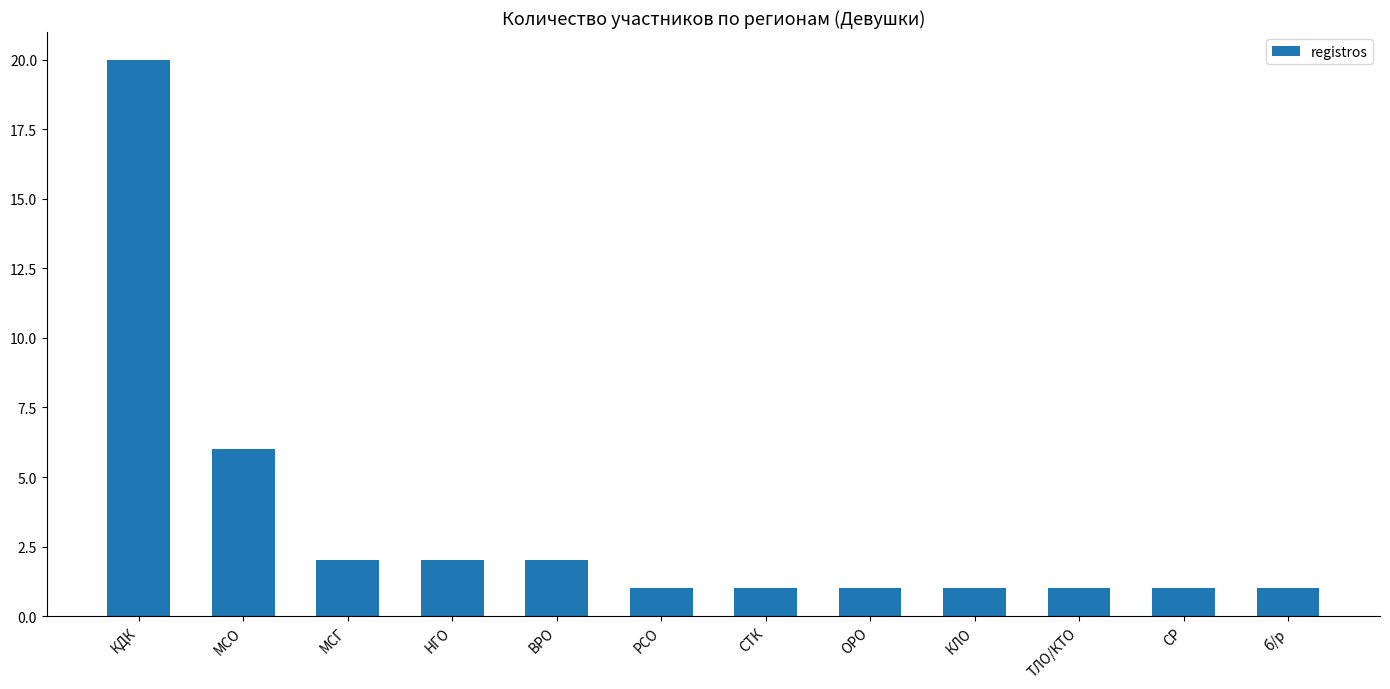

How many categories are shown in the chart?

12